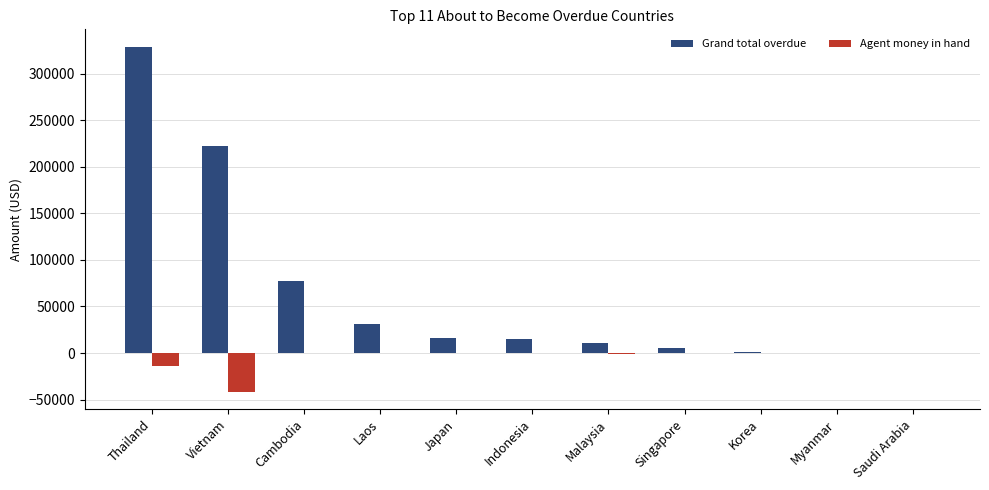

How many data points in Grand total overdue are above 15234?

6